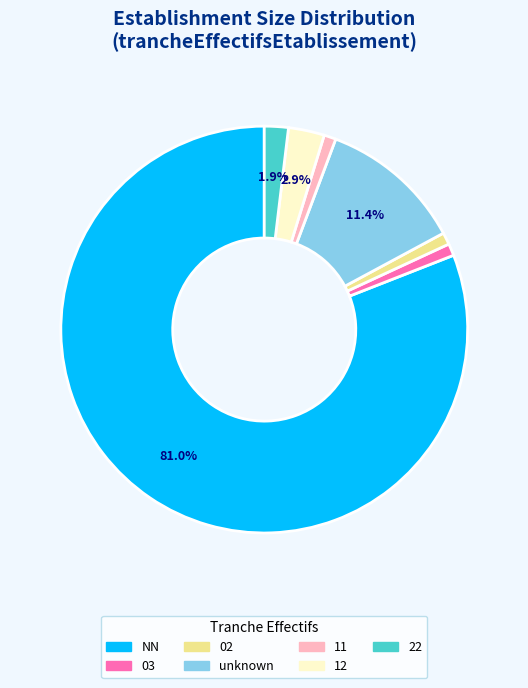

Does NN represent more than half of the total?

Yes